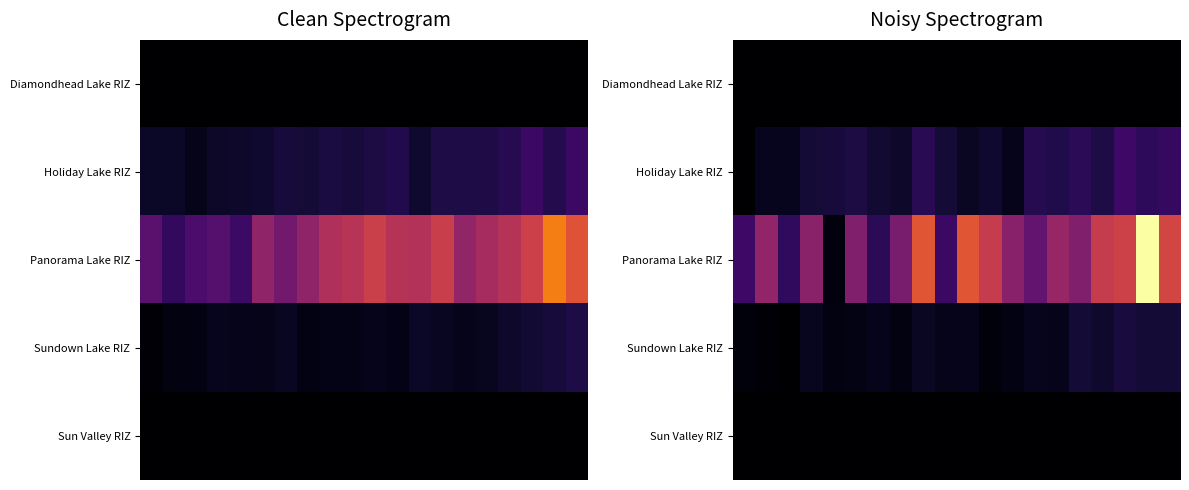

Which series has the largest total across all categories?

Panorama Lake RIZ